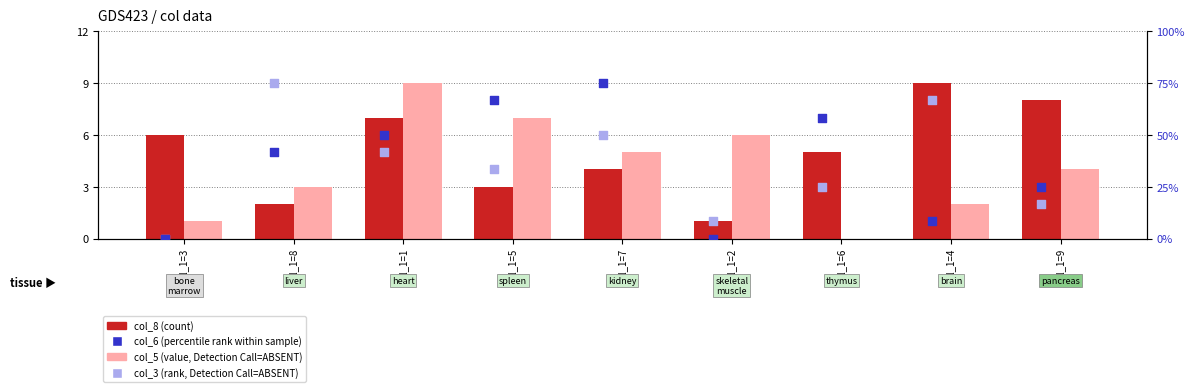

What are all the series names shown in the legend?

col_8 (count), col_5 (value, Detection Call=ABSENT), col_6 (percentile rank within sample), col_3 (rank, Detection Call=ABSENT)